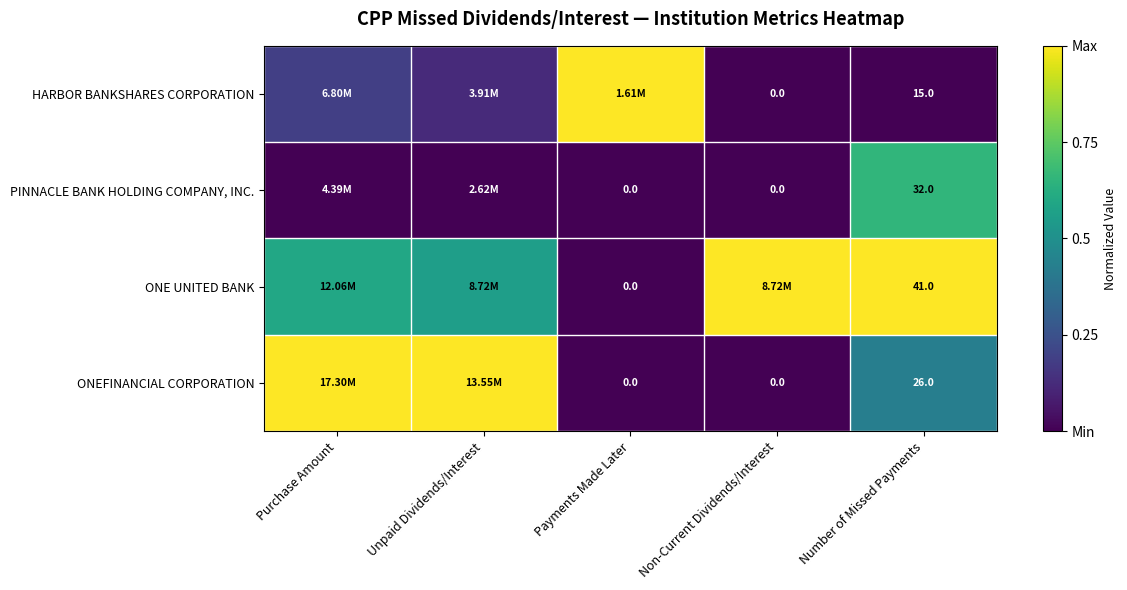

At Number of Missed Payments, list the series in order from smallest to largest.

HARBOR BANKSHARES CORPORATION, ONEFINANCIAL CORPORATION, PINNACLE BANK HOLDING COMPANY, INC., ONE UNITED BANK